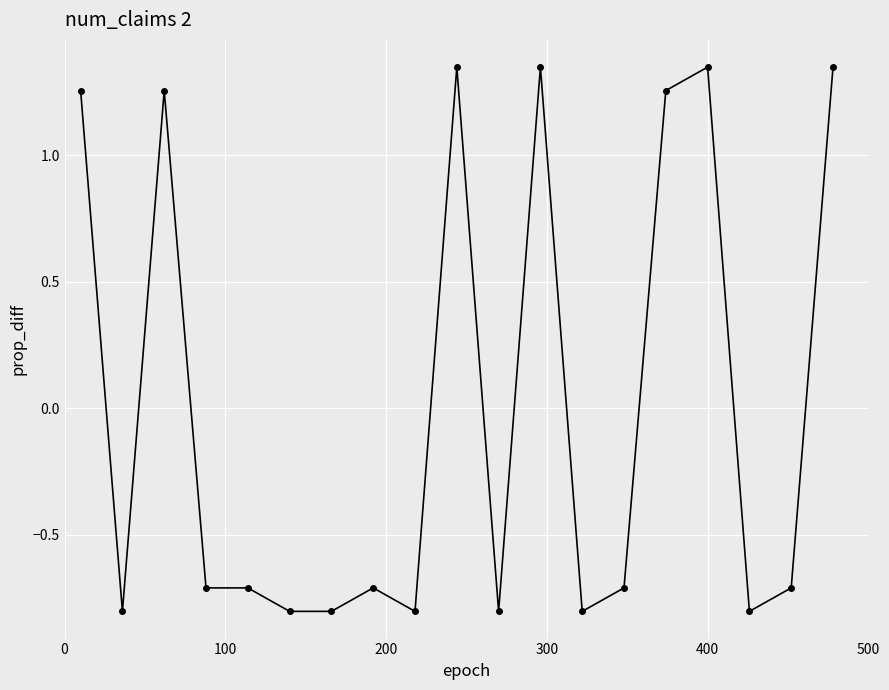

Does the chart have visible grid lines?

Yes